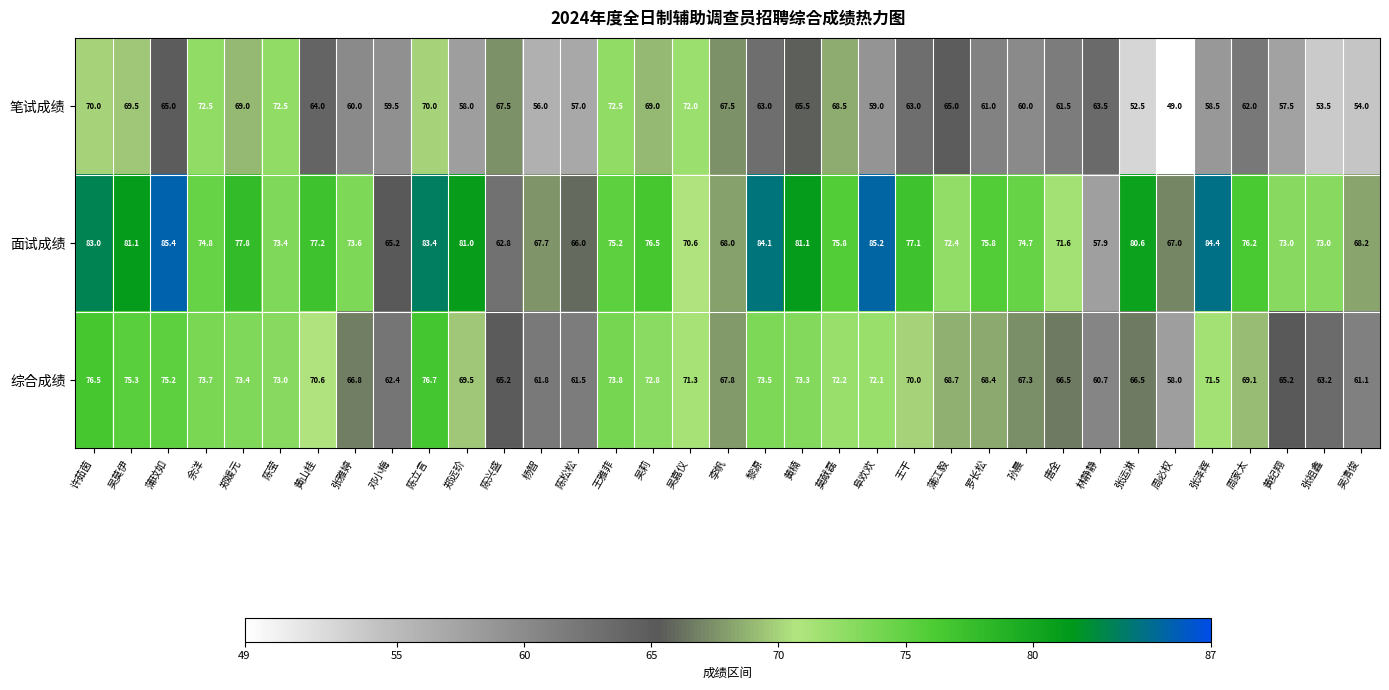

Where is 面试成绩 nearest to the value 71?

吴嘉仪